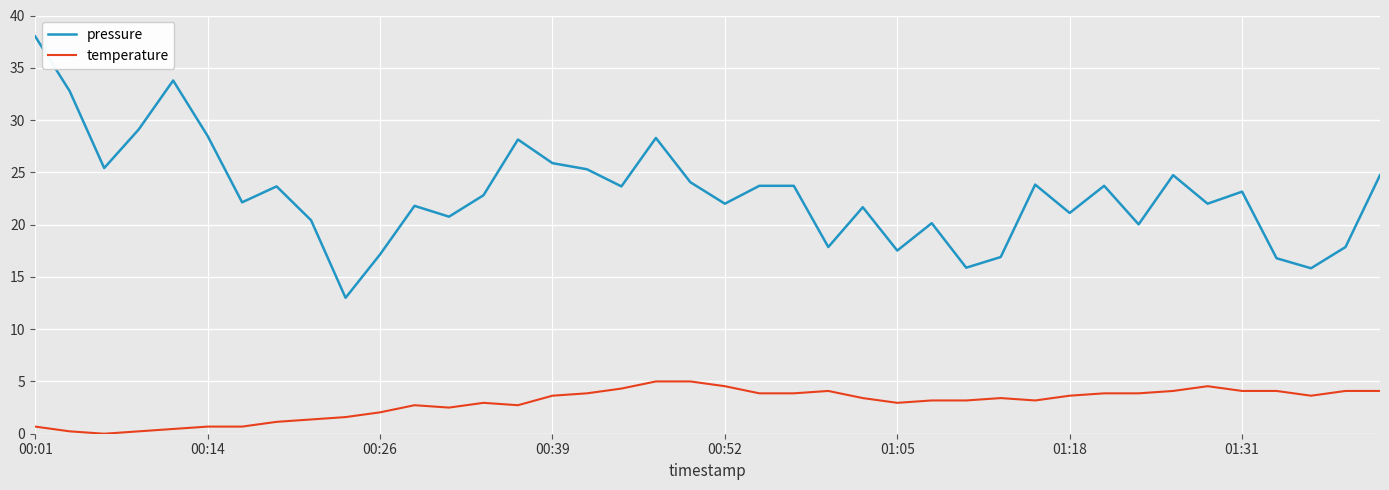

What is the difference between the second highest and second lowest values in the pressure series?

18.0